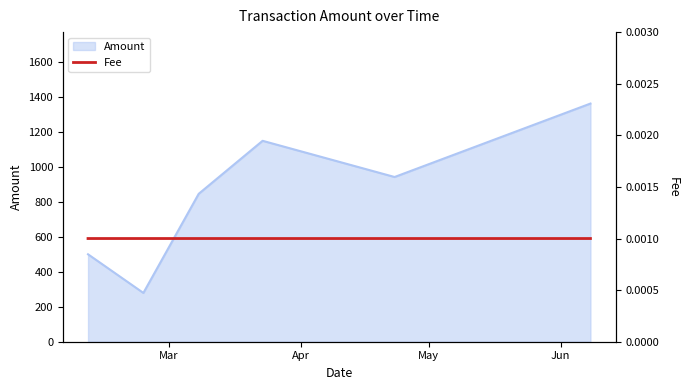

Is it true that the value at 2024-03-23 is 1707?

False